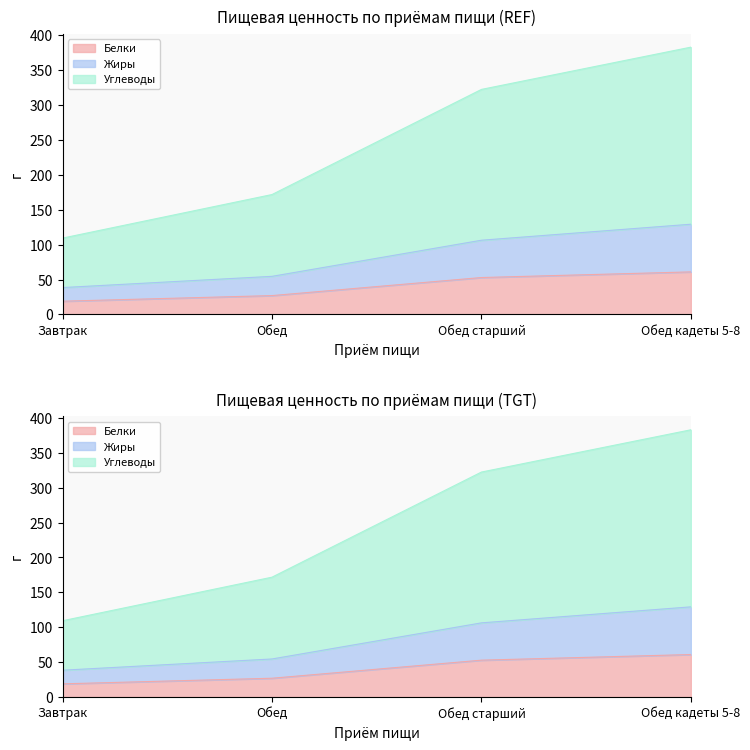

Rank the categories by Белки value from highest to lowest.

Обед кадеты 5-8, Обед старший, Обед, Завтрак